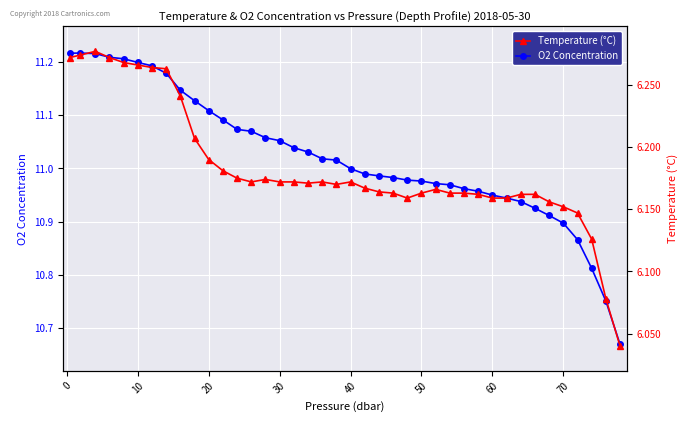

True or false: O2 Concentration has more than 0 points higher than both neighbors.

True